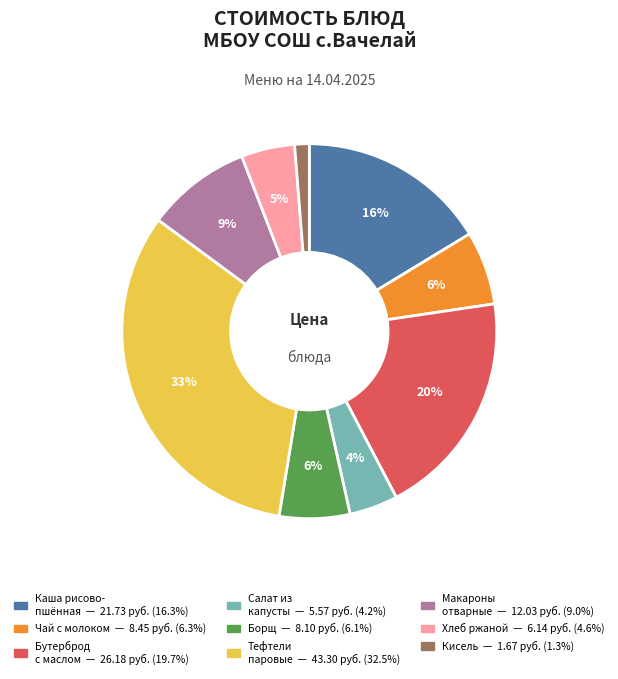

To the nearest percent, what is the average slice percentage?

11%